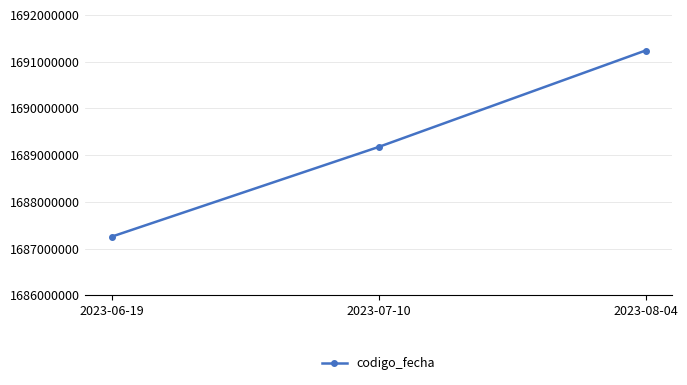

At which category does the chart reach its minimum across all series?

2023-06-19